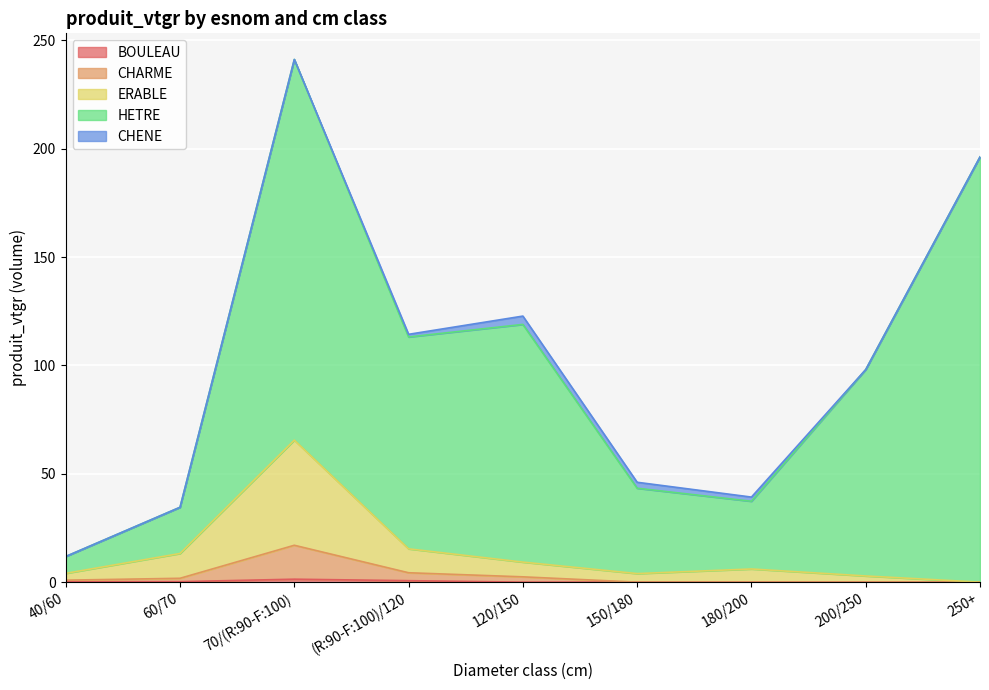

True or false: CHARME and ERABLE intersect in this chart.

False